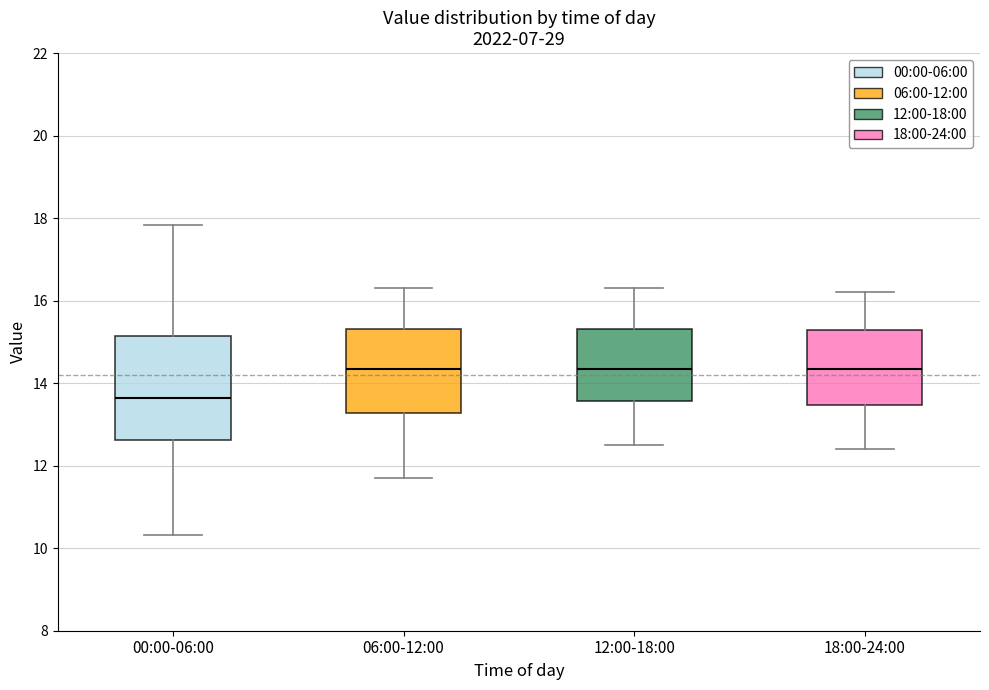

Reading left to right, read every box against the y-axis: the position of its median line, the range the box covers, and the ends of its whiskers. The values are not printed on the chart, so give them approximately, as read against the axis.

00:00-06:00: median 13.6, box 12.6 to 15.2, whiskers 10.4 to 17.8
06:00-12:00: median 14.4, box 13.2 to 15.4, whiskers 11.8 to 16.4
12:00-18:00: median 14.4, box 13.6 to 15.4, whiskers 12.6 to 16.4
18:00-24:00: median 14.4, box 13.4 to 15.4, whiskers 12.4 to 16.2